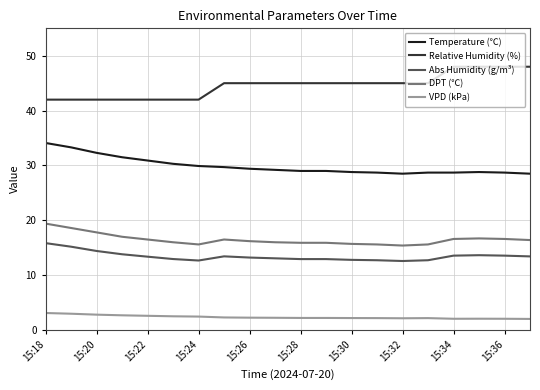

Rank the series by their maximum value, from lowest to highest.

VPD (kPa), Abs Humidity (g/m³), DPT (℃), Temperature (℃), Relative Humidity (%)